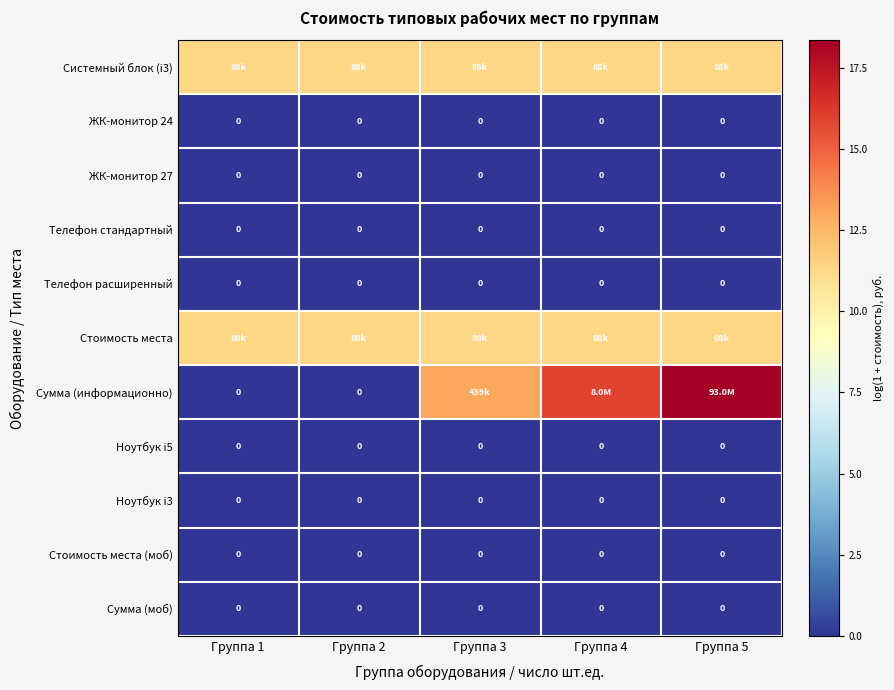

At which category is the sum across all series the highest?

Группа 5